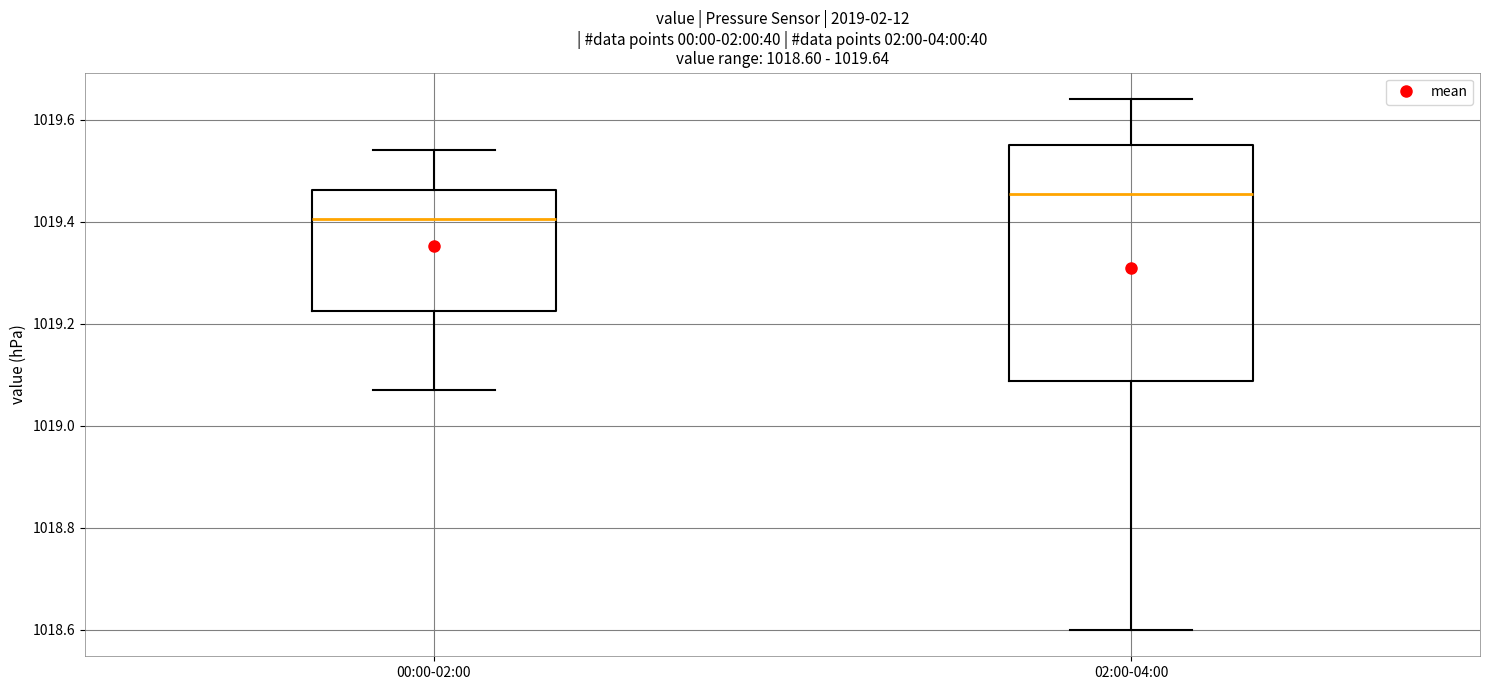

Which box is the tallest, from its lower edge to its upper edge?

02:00-04:00